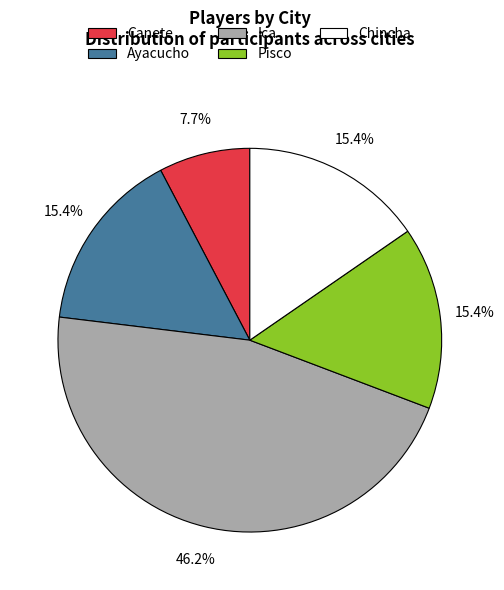

To the nearest percent, what is the difference between the largest and smallest slice percentages?

38%